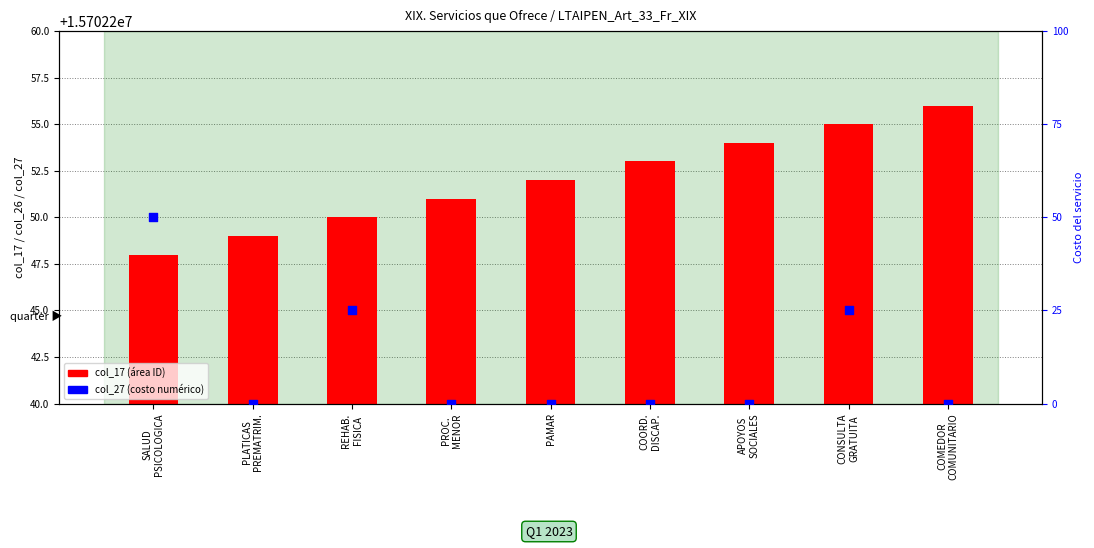

What are all the series names shown in the legend?

col_17, col_27 (costo)